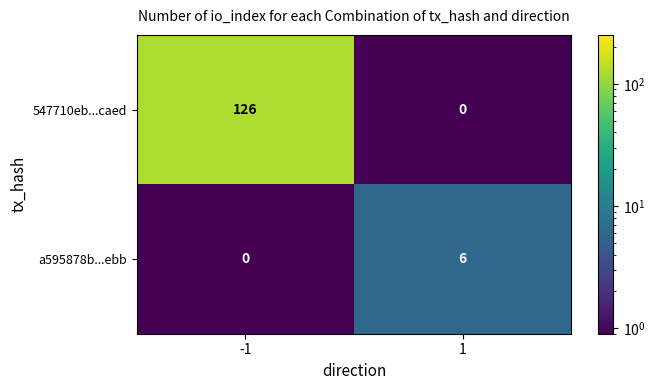

What is the sum of all a595878b...ebb values?

6